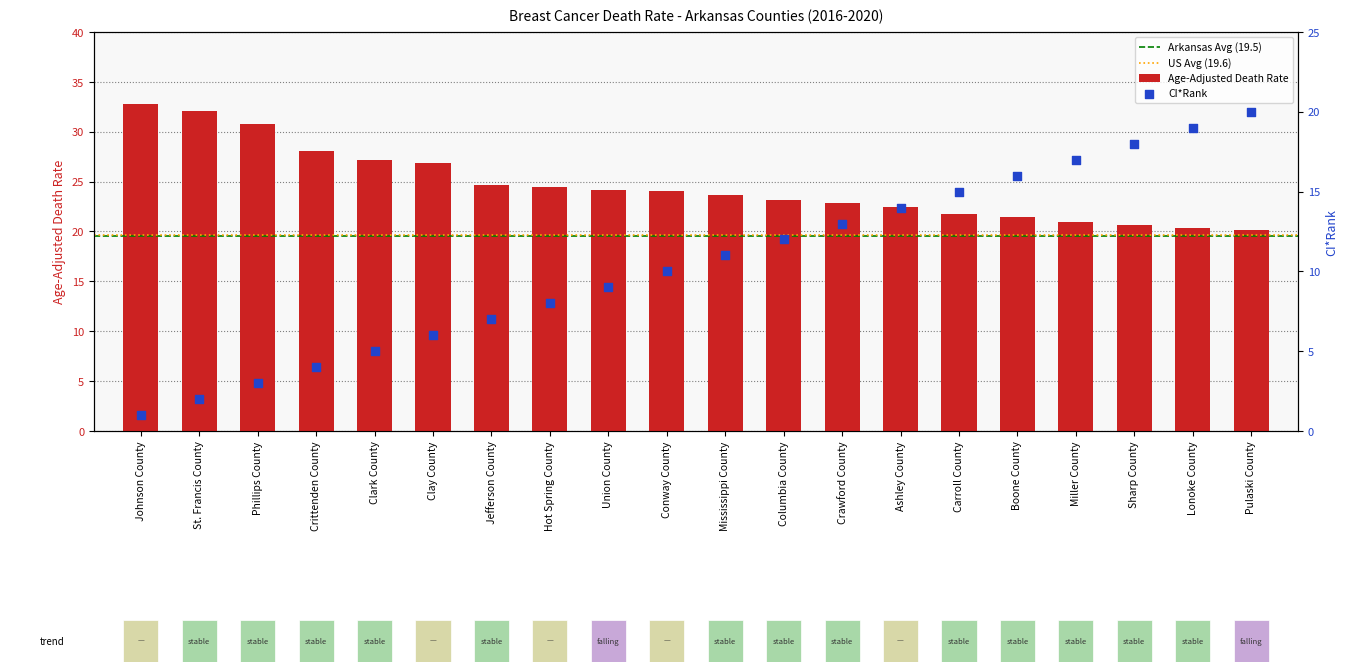

Is the value of Age-Adjusted Death Rate at Boone County greater than the value of CI*Rank at Hot Spring County?

Yes